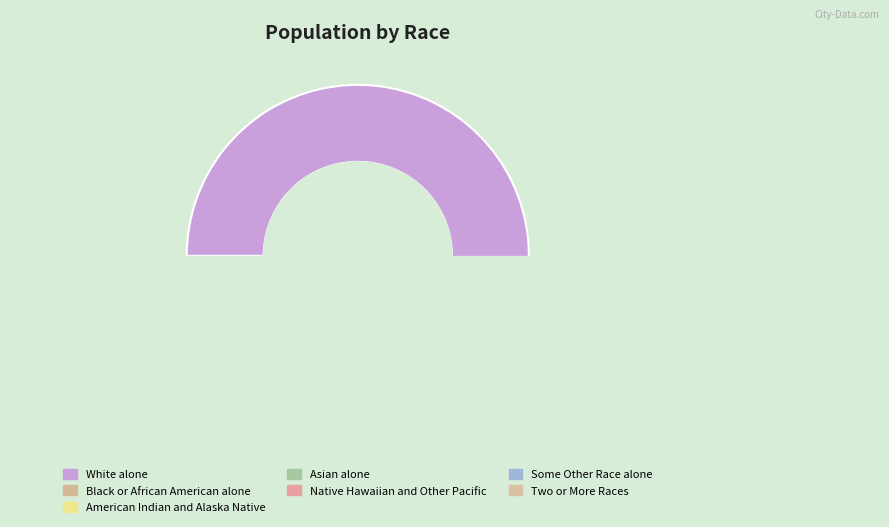

Does any single category account for the majority?

Yes